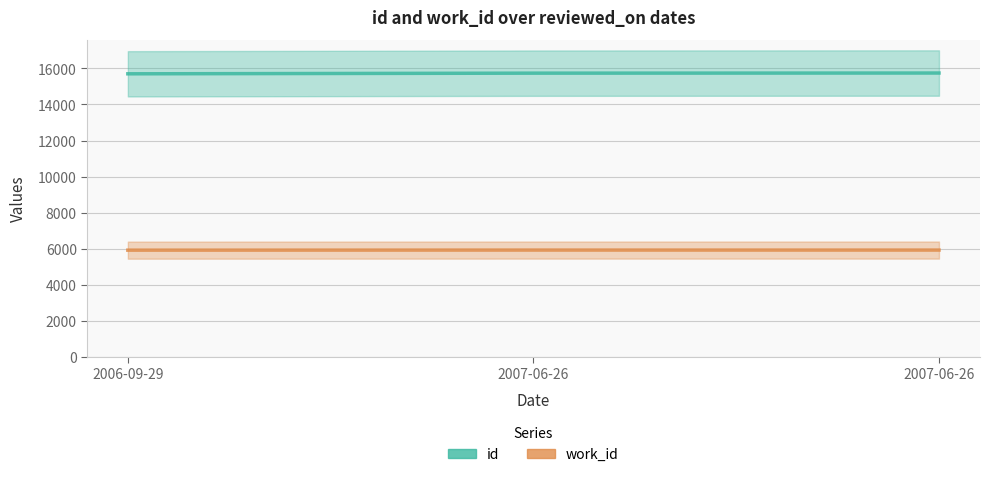

Which label corresponds to the largest value in the chart?

2007-06-26